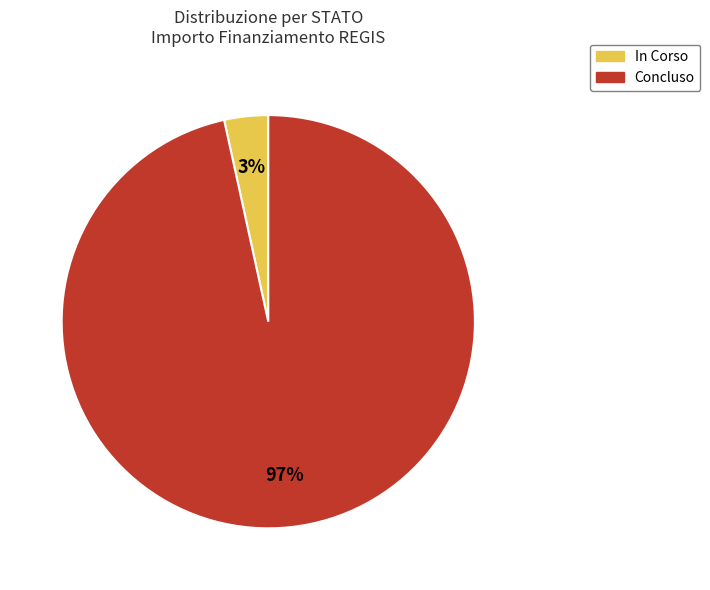

True or false: Concluso accounts for 97% of the total.

True